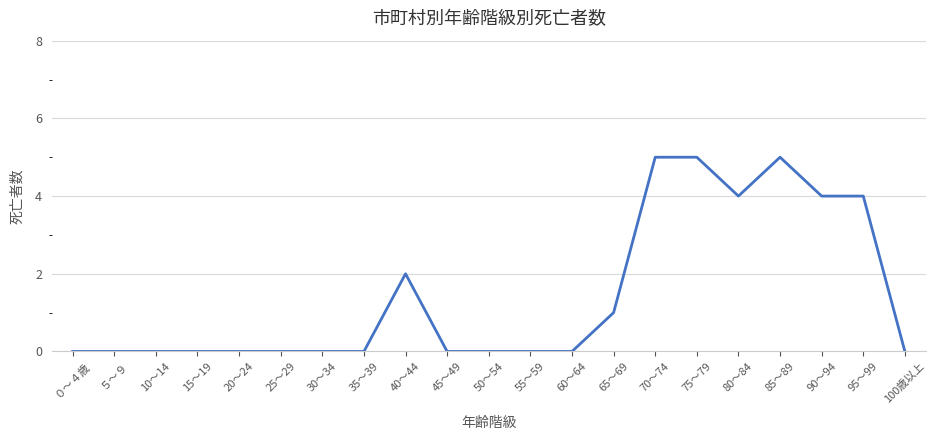

What is the ratio of the value at 90～94 to the value at 65～69?

4.0